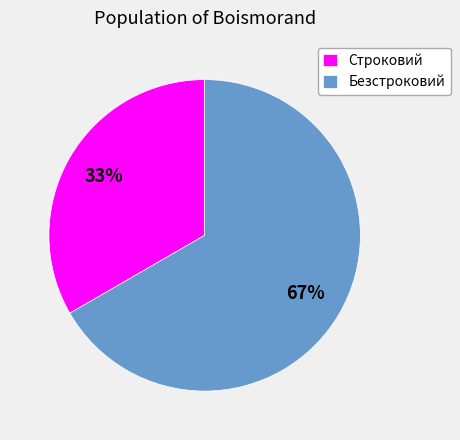

Which category accounts for the majority?

Безстроковий